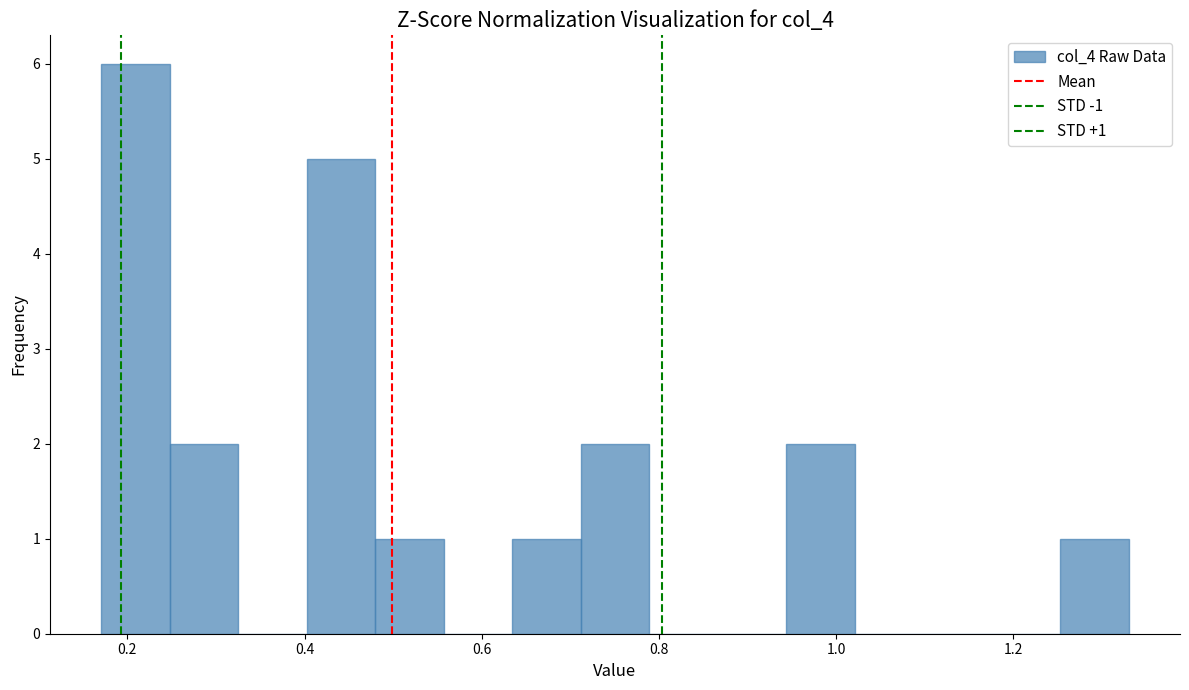

Around what value on the x-axis is the tallest bar? Give the approximate position of its centre, as read against the axis.

0.20